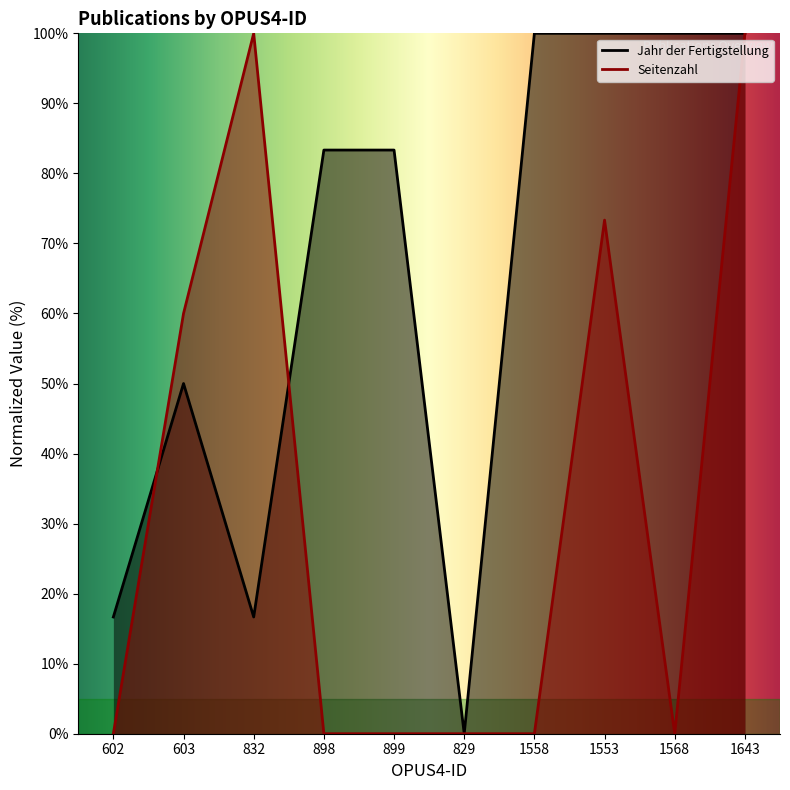

What is the highest value of the Jahr der Fertigstellung series?

100.0